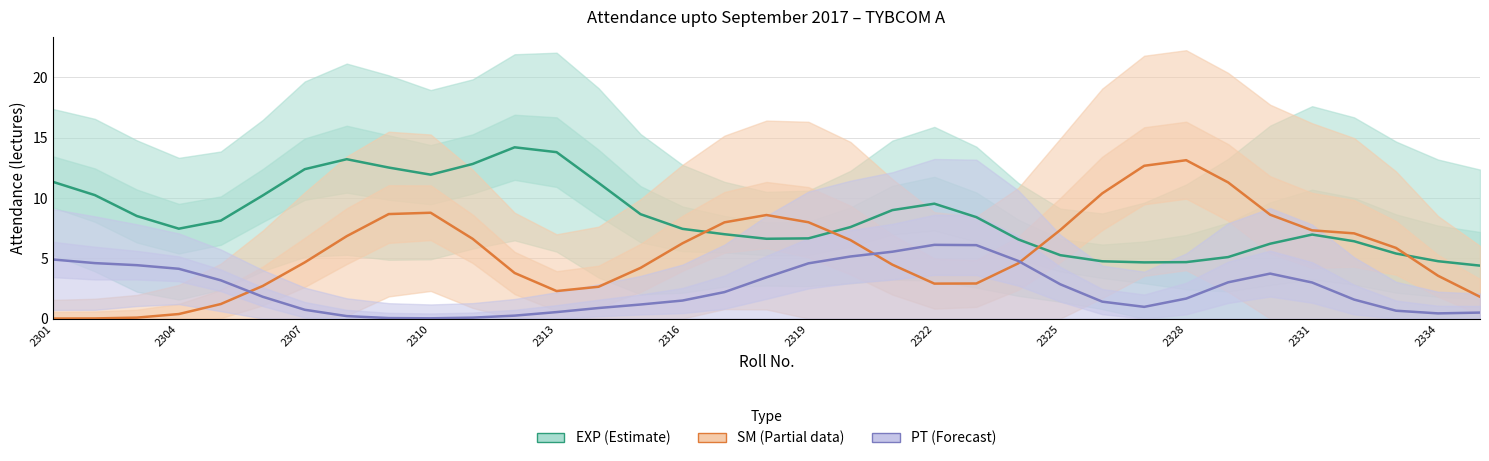

Which series has the largest range (max minus min)?

SM (Partial)